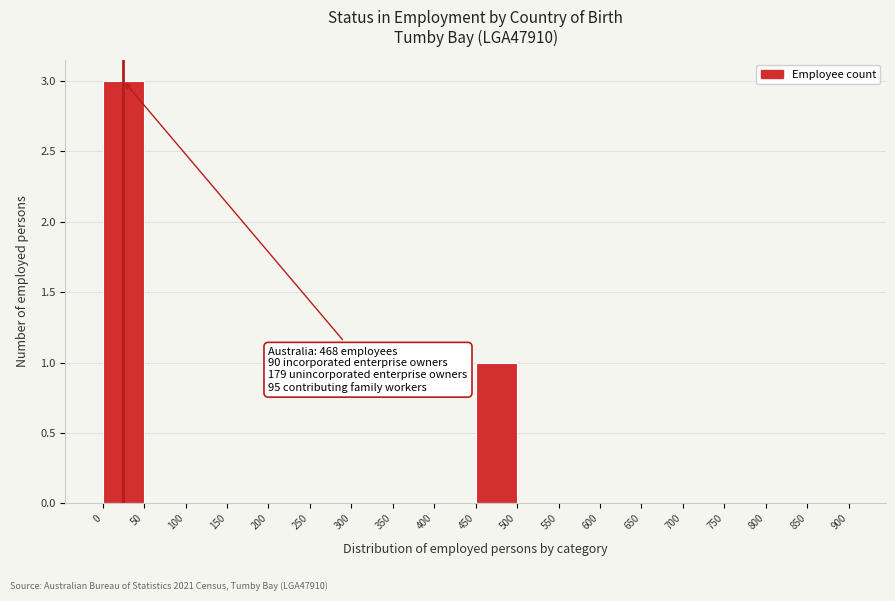

Over which range of the x-axis is the bar tallest?

0 to 50